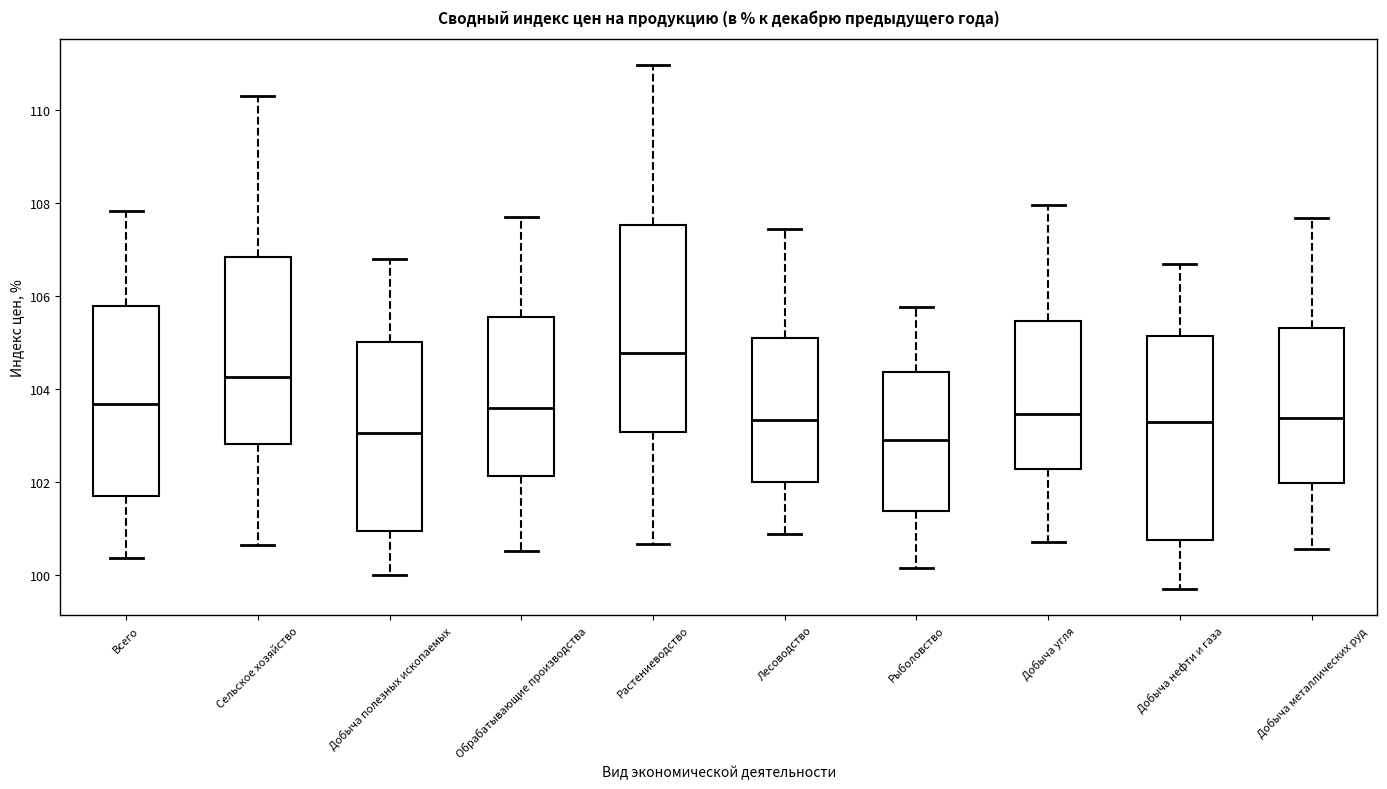

Which box's median line is the highest?

Растениеводство